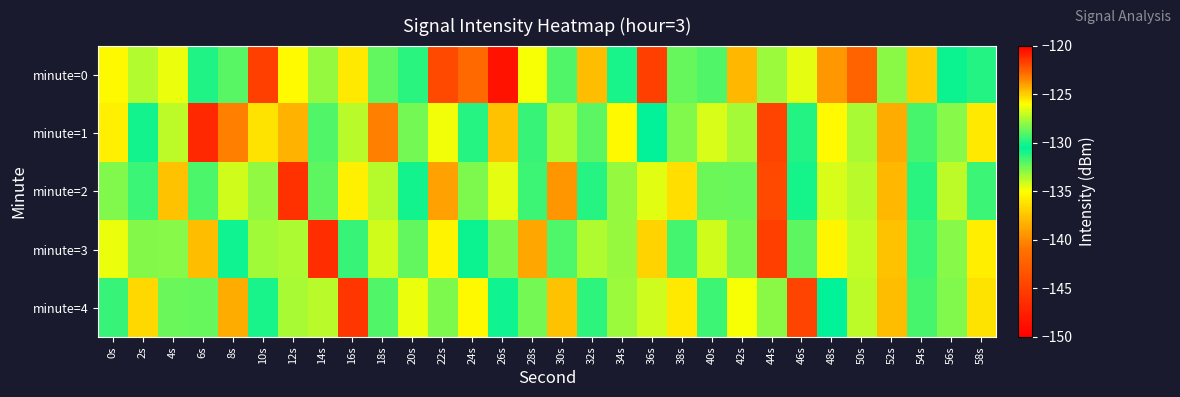

At 44s, list the series in order from largest to smallest.

minute=3, minute=1, minute=2, minute=0, minute=4